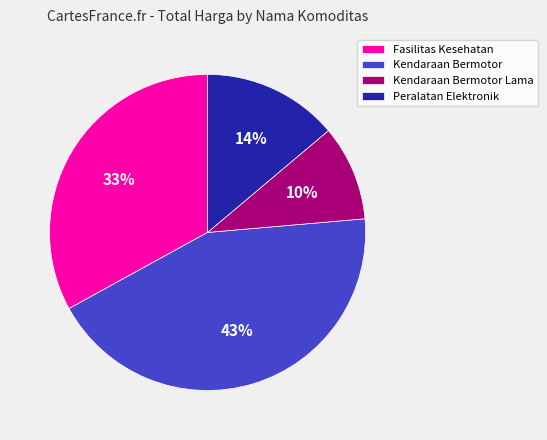

Rank the categories by value from lowest to highest.

Kendaraan Bermotor Lama, Peralatan Elektronik, Fasilitas Kesehatan, Kendaraan Bermotor